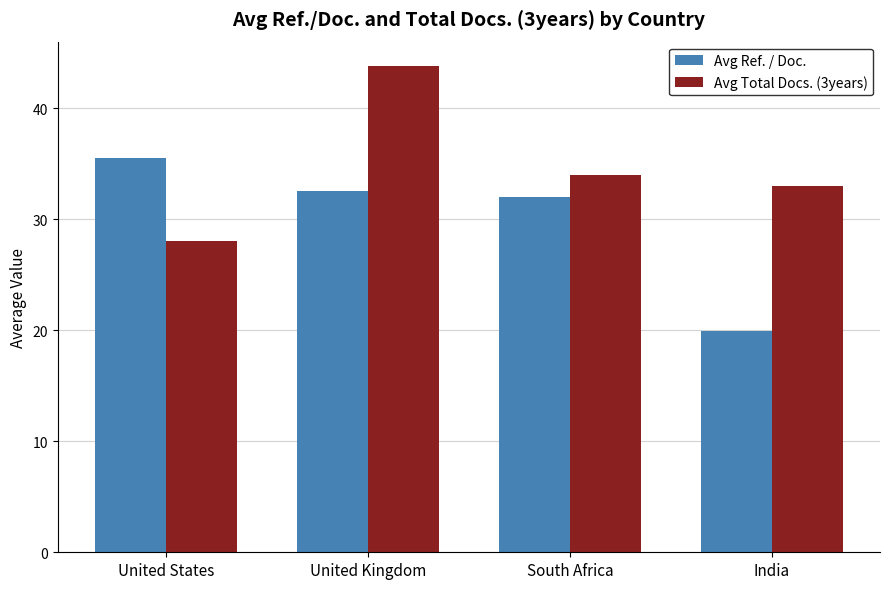

How many bars are there in each group?

2